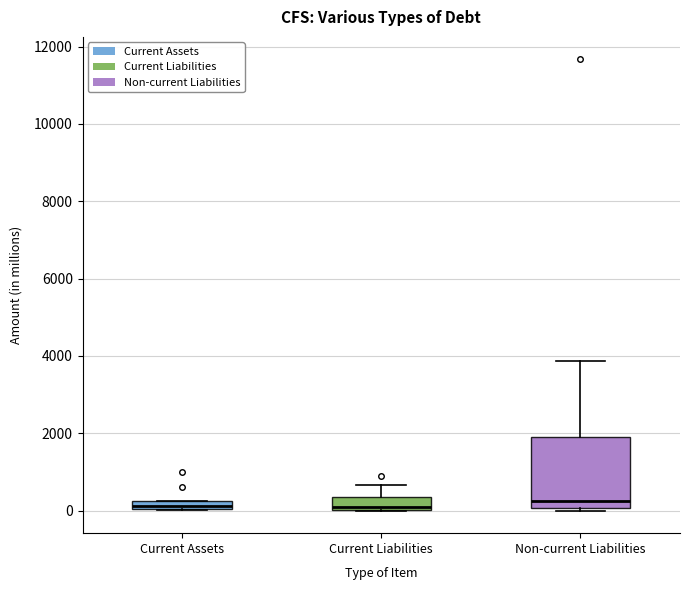

Where is the lower edge of the box for Current Assets on the y-axis? The values are not printed on the chart, so give them approximately, as read against the axis.

0